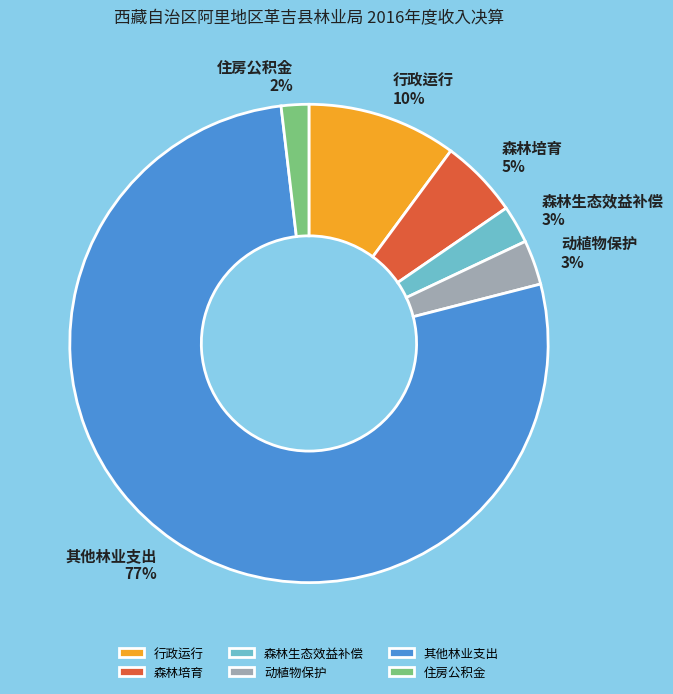

What is the ratio of the value at 动植物保护 to the value at 行政运行?

0.3